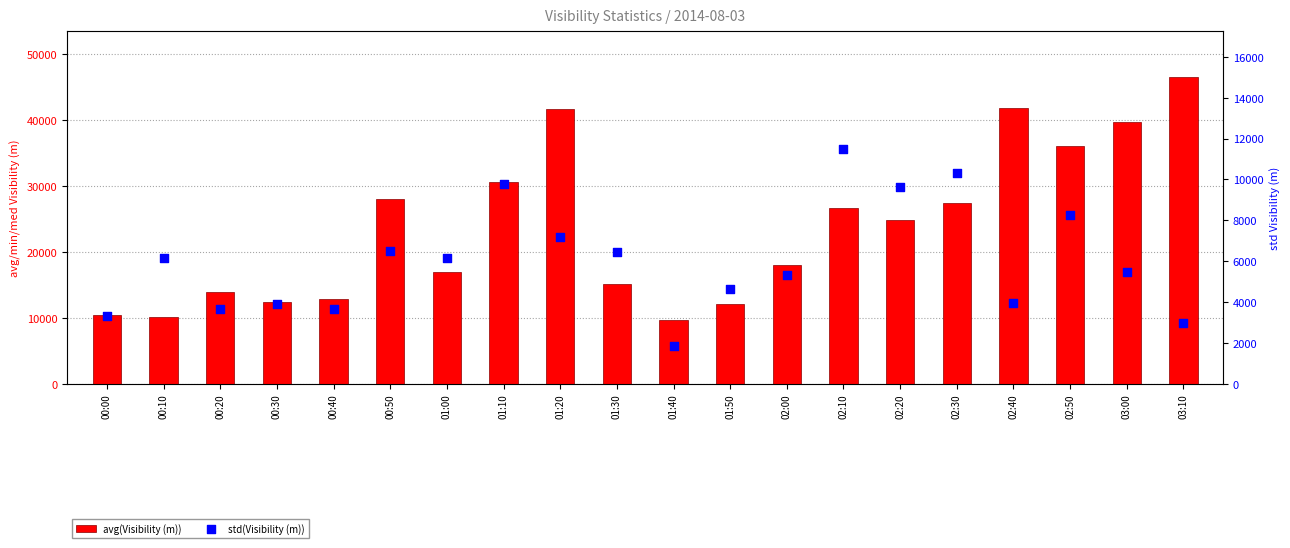

What is the total value across all series at 01:10?

40345